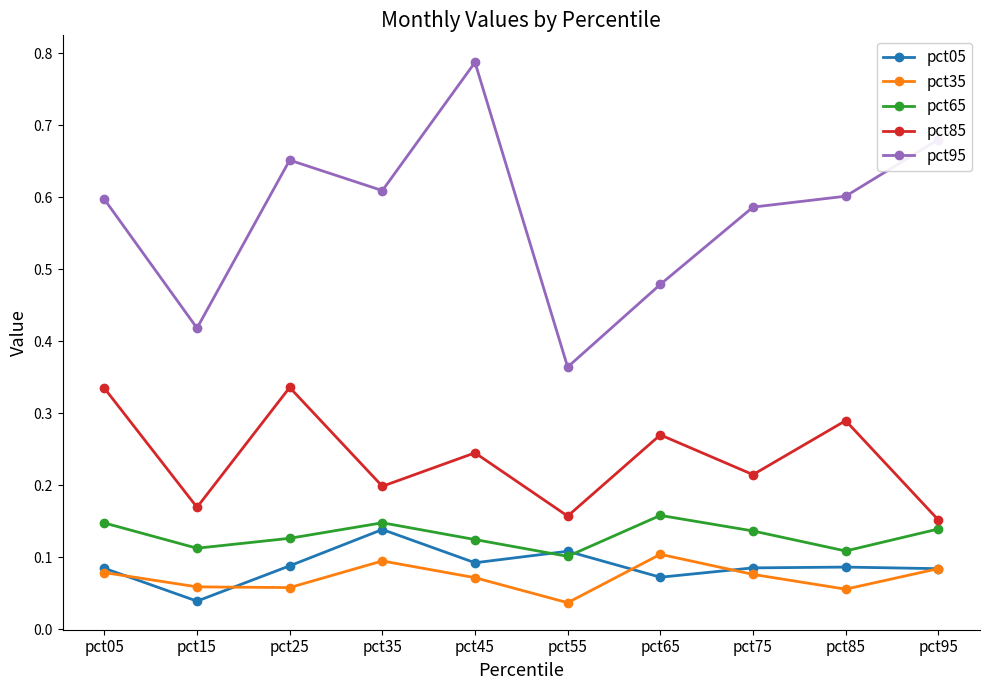

Between which two adjacent categories do pct05 and pct65 first intersect?

pct45 and pct55